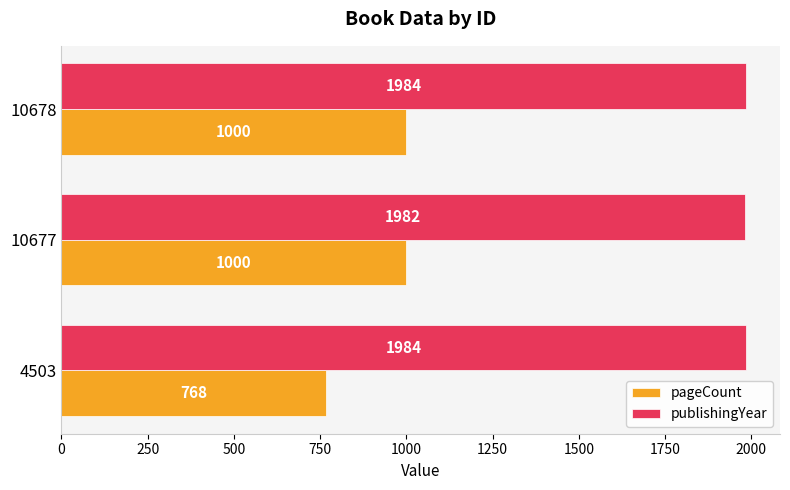

Count the publishingYear values in the range 1982 to 1984.

3